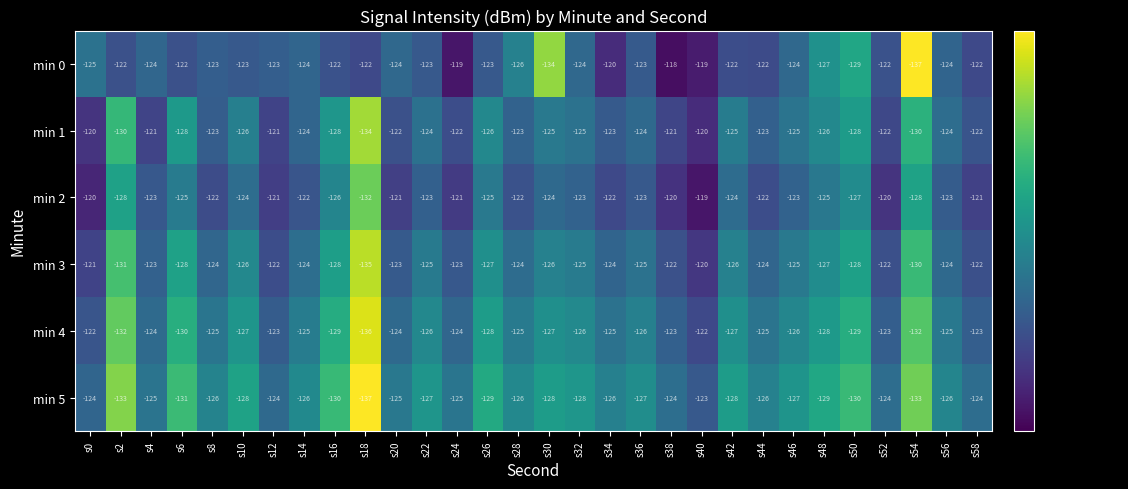

Where does the min 3 series first go above -124?

s0